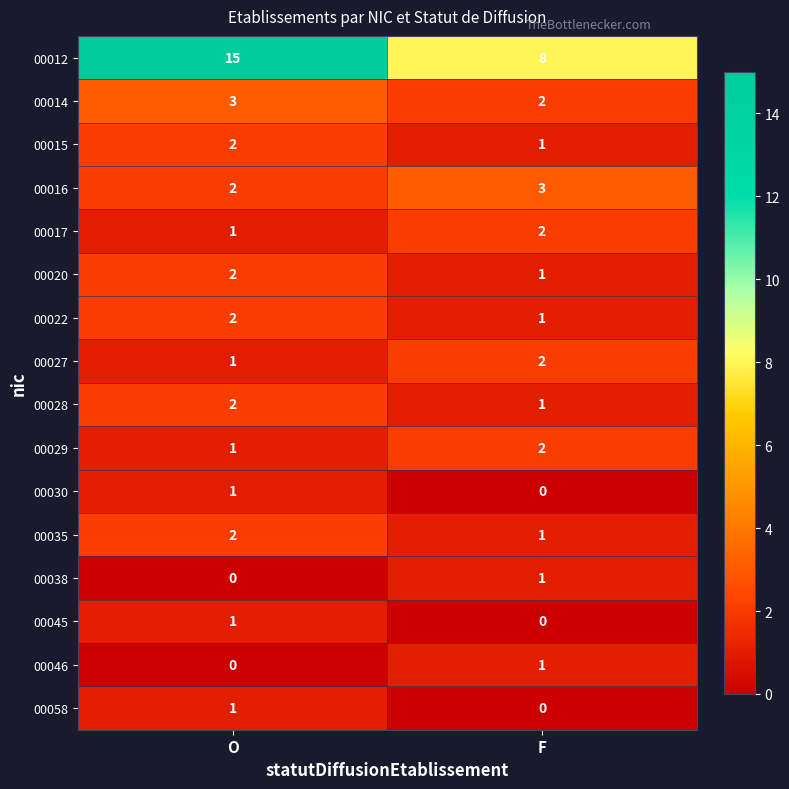

What is the maximum value shown in the chart?

15